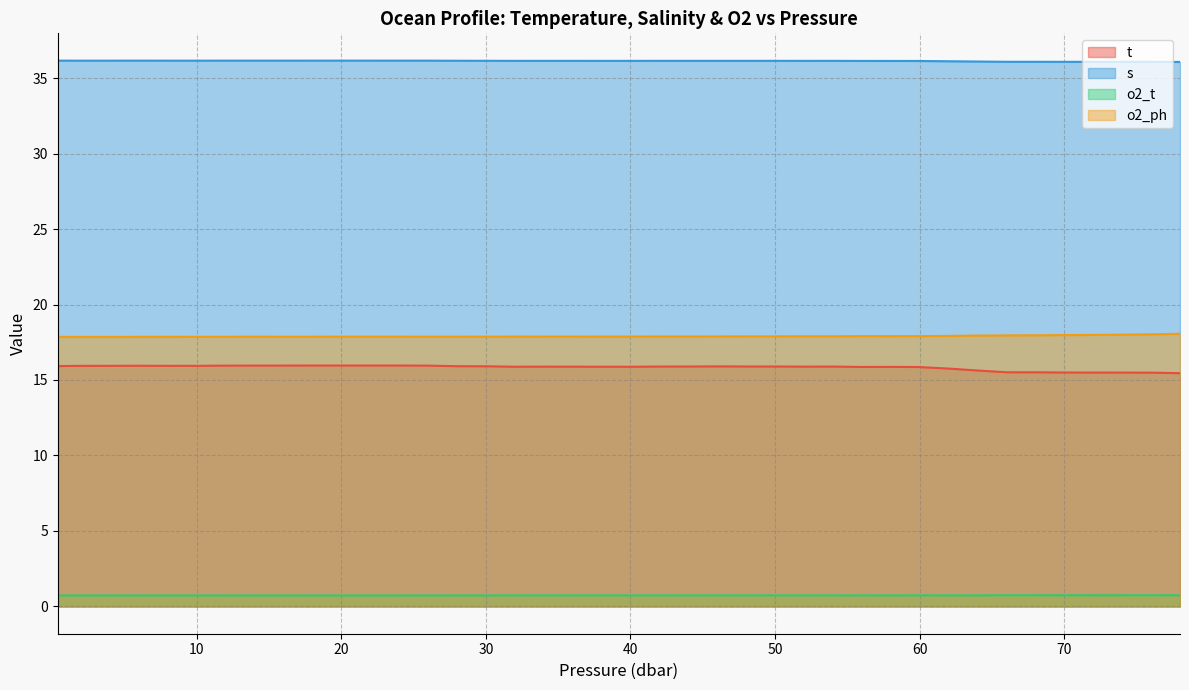

How many interior local valleys does the o2_ph series have?

6